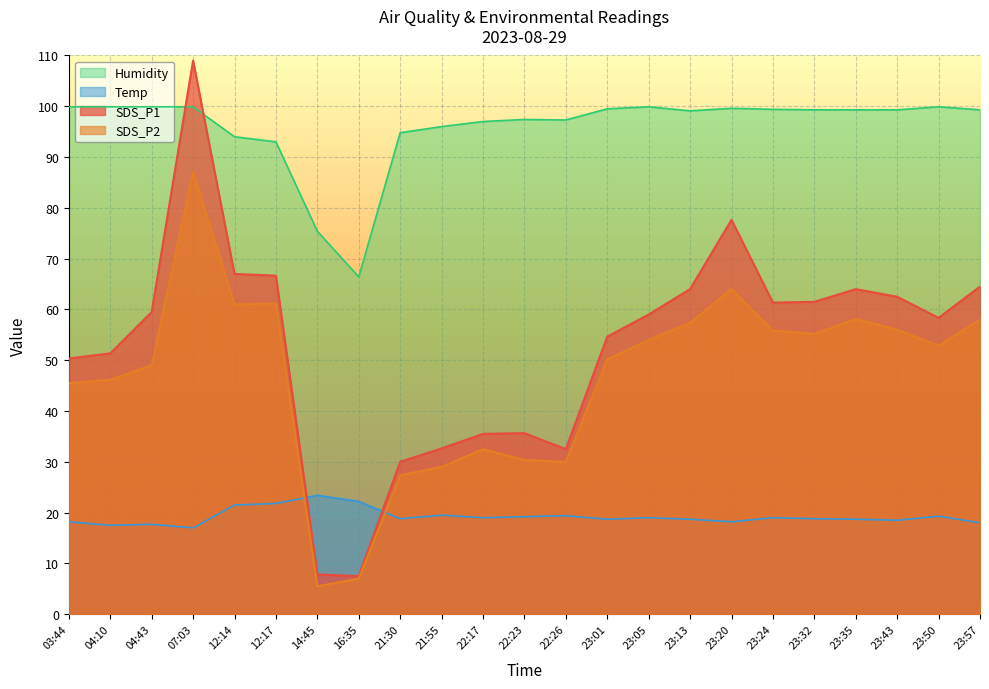

What is the difference between the second highest and second lowest values in the SDS_P2 series?

57.0